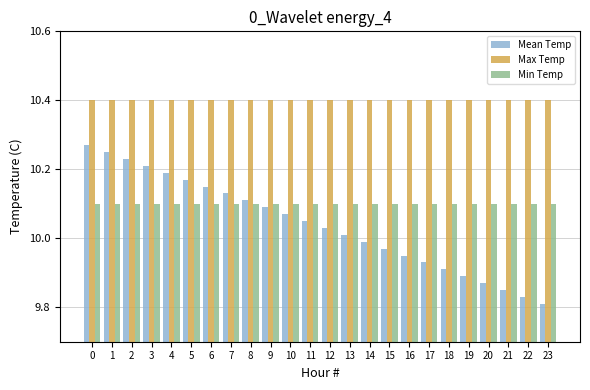

At how many categories does at least one series exceed 9?

24